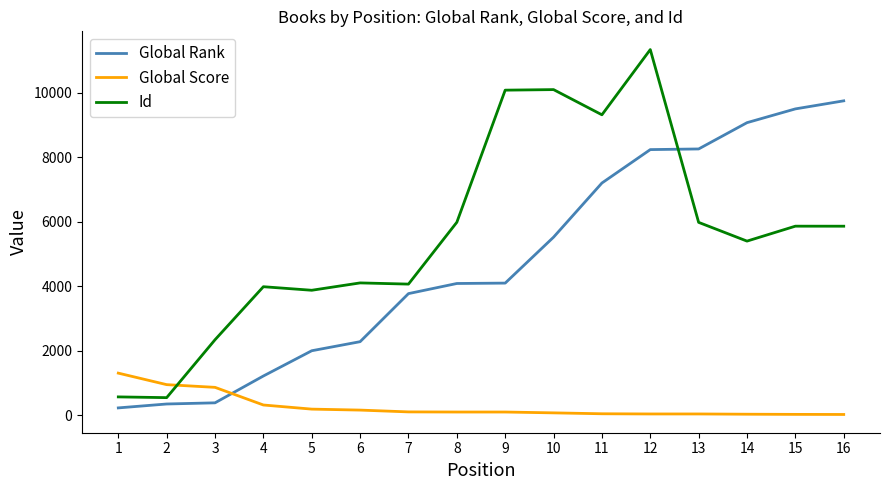

Rank the series by their maximum value, from highest to lowest.

Id, Global Rank, Global Score